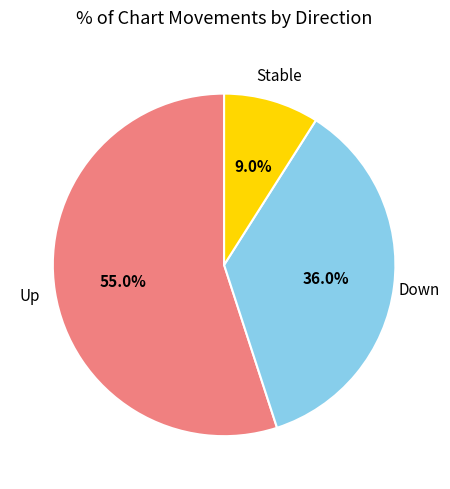

Is there a majority slice in this chart?

Yes